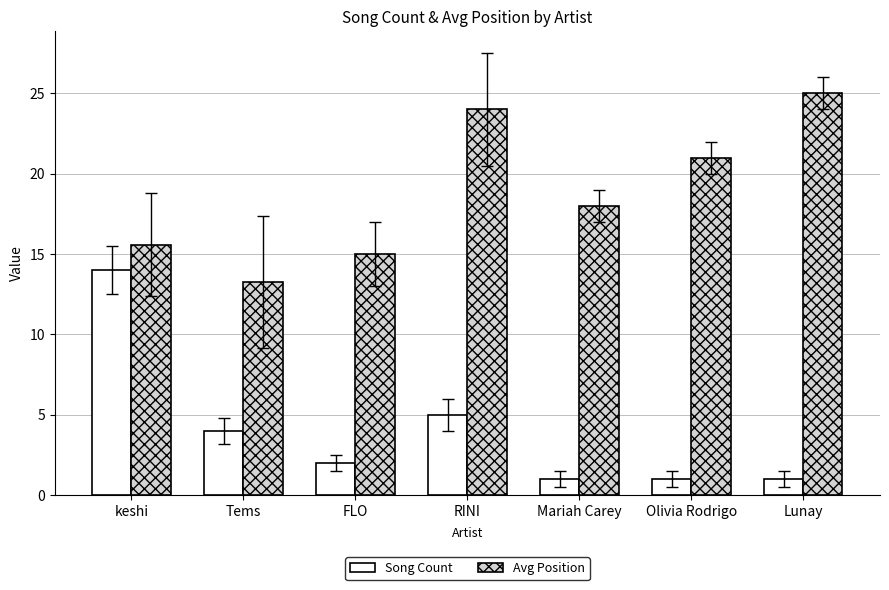

At which label does Song Count reach its peak?

keshi